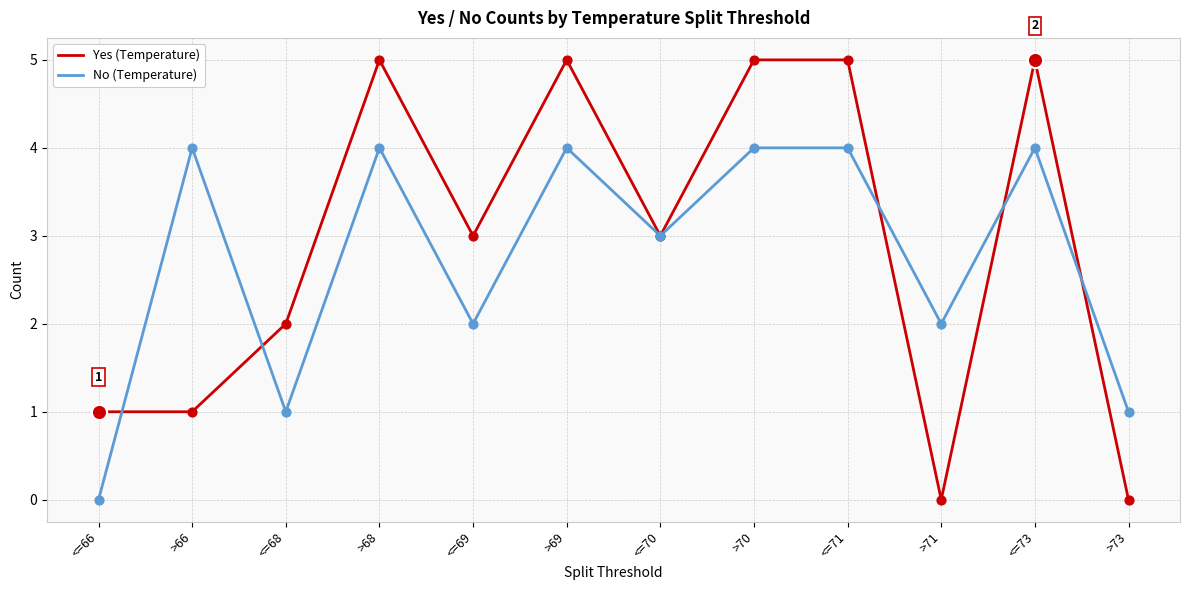

What are all the series names shown in the legend?

Yes (Temperature), No (Temperature)